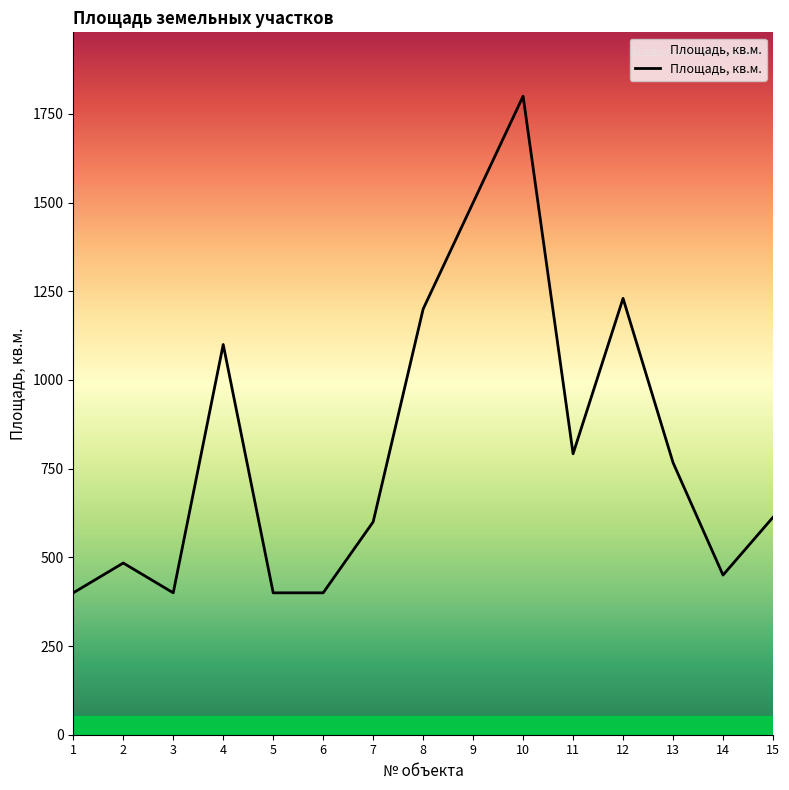

Reading left to right, list all the values displayed in this chart.

400	484	400	1100	400	400	600	1200	1500	1800	792	1230	767	450	613